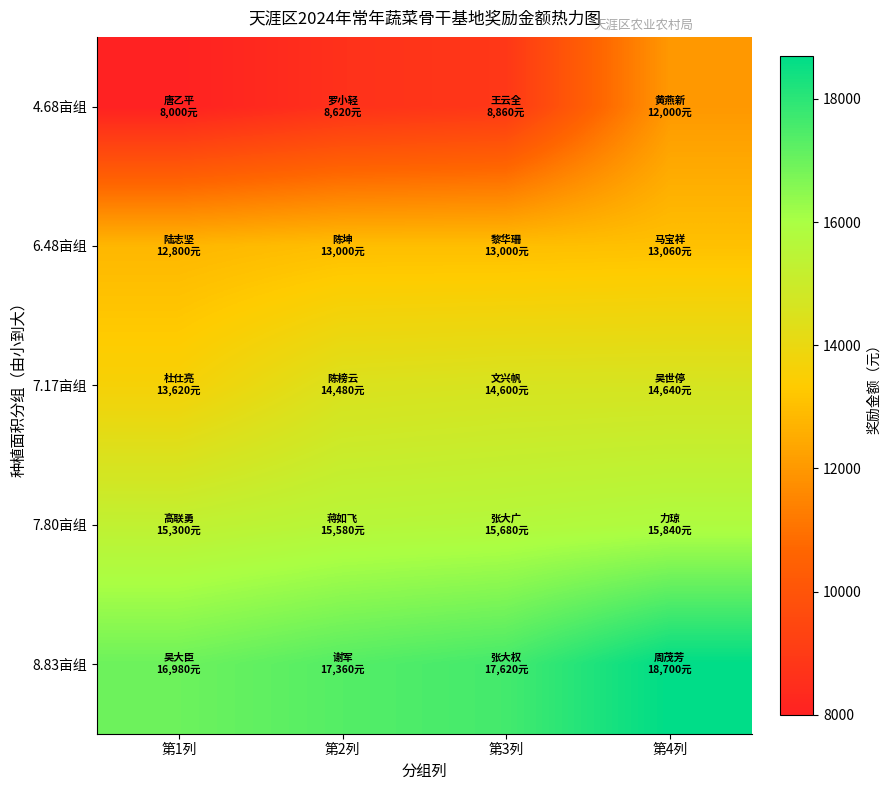

At which category does the chart reach its peak across all series?

第4列